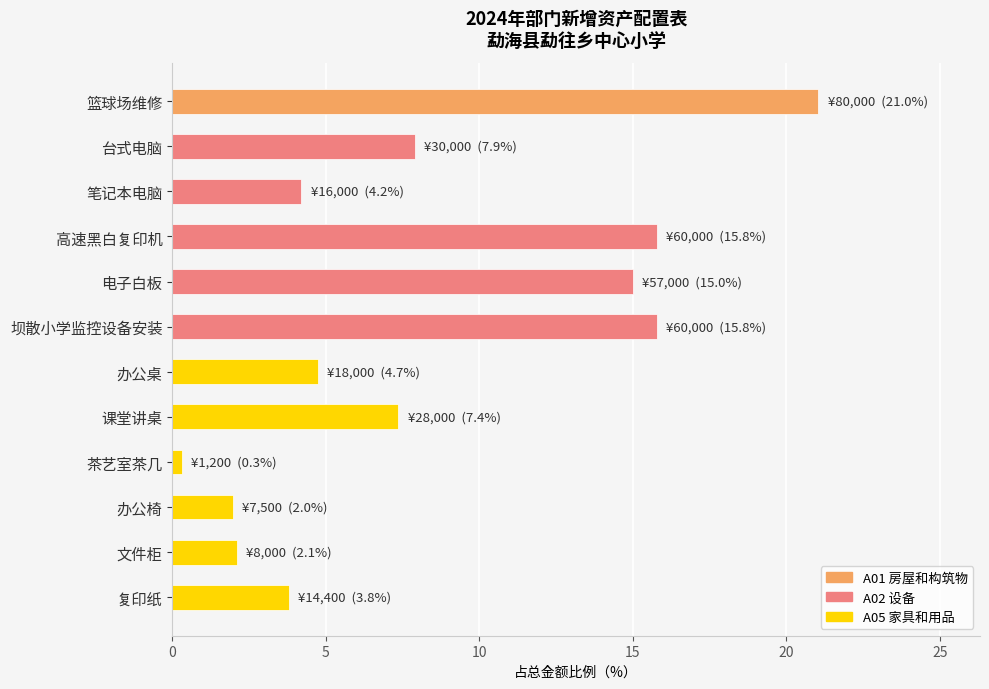

Reading top to bottom, what are all the values shown in this chart?

篮球场维修=21.0	台式电脑=7.9	笔记本电脑=4.2	高速黑白复印机=15.8	电子白板=15.0	坝散小学监控设备安装=15.8	办公桌=4.7	课堂讲桌=7.4	茶艺室茶几=0.3	办公椅=2.0	文件柜=2.1	复印纸=3.8